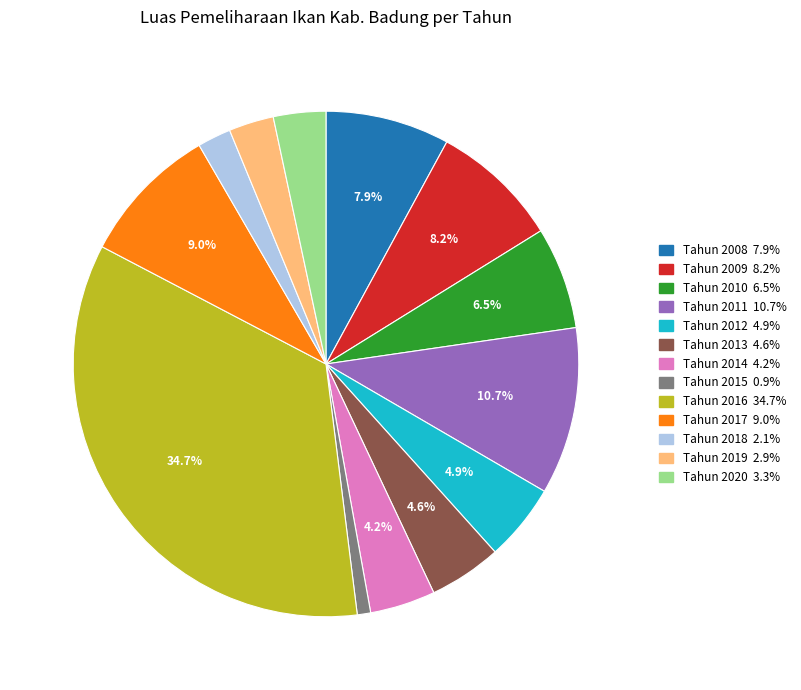

What is the ratio of the value at Tahun 2017 to the value at Tahun 2011?

0.8